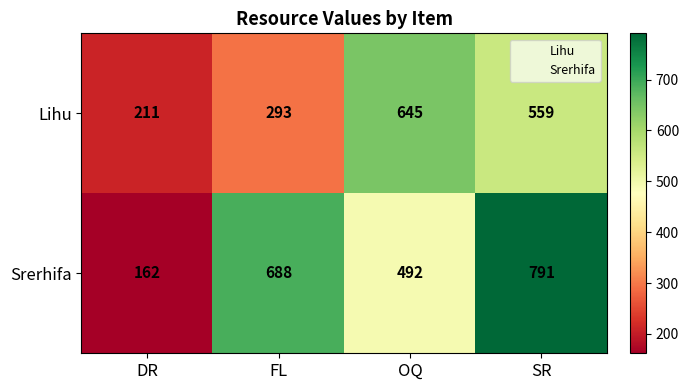

What is the approximate value of Lihu at DR, to the nearest 5?

210